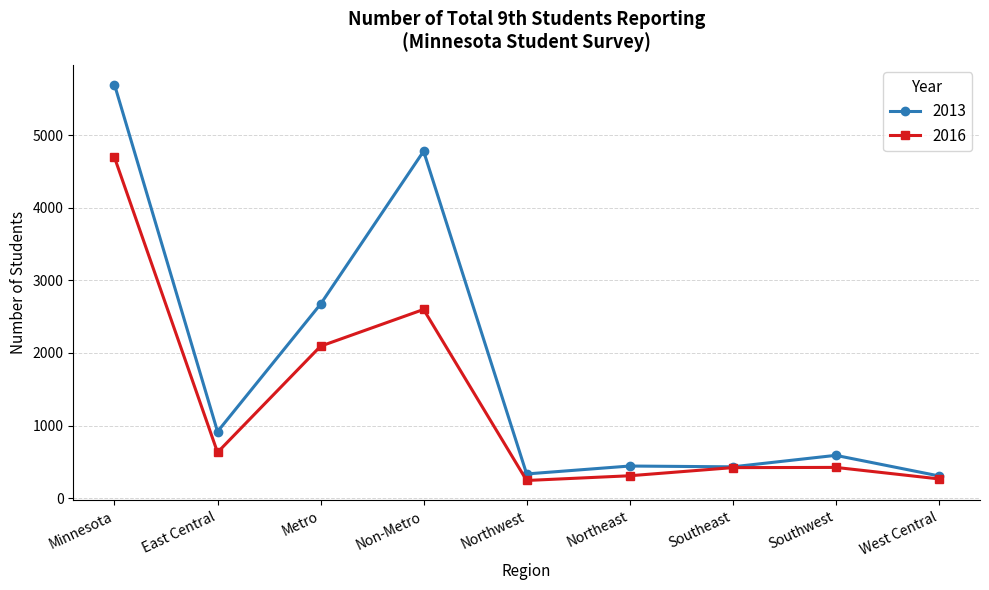

How many values in the 2013 series are below 590?

4